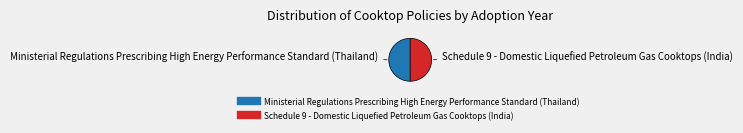

Do Ministerial Regulations Prescribing High Energy Performance Standard (Thailand) and Schedule 9 - Domestic Liquefied Petroleum Gas Cooktops (India) together represent more than half of the pie?

Yes